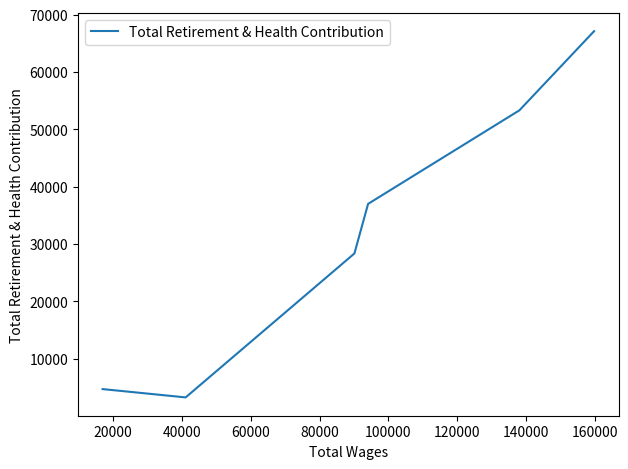

How many points are lower than both their immediate neighbors (excluding endpoints)?

1